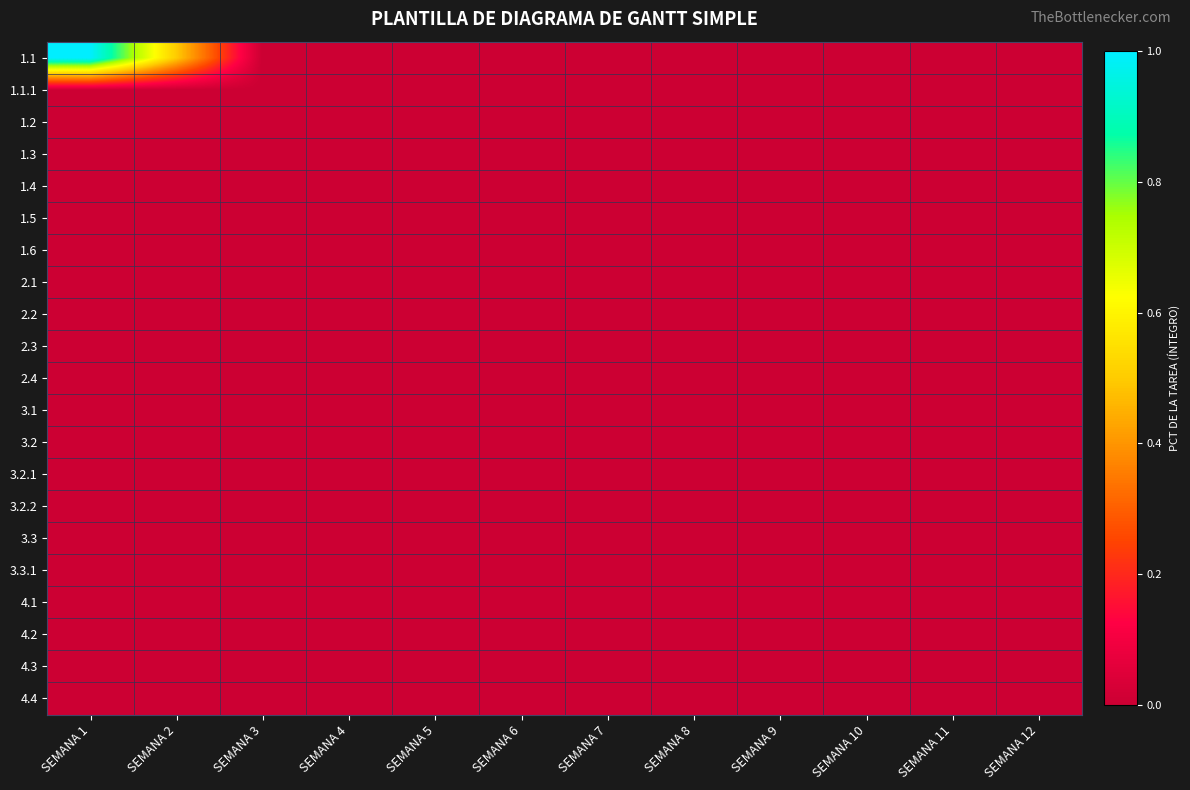

At SEMANA 7, list the series in order from largest to smallest.

1.1, 1.1.1, 1.2, 1.3, 1.4, 1.5, 1.6, 2.1, 2.2, 2.3, 2.4, 3.1, 3.2, 3.2.1, 3.2.2, 3.3, 3.3.1, 4.1, 4.2, 4.3, 4.4